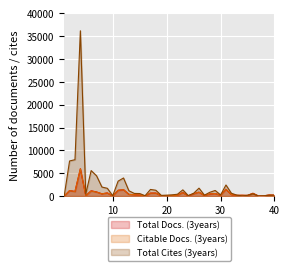

The Total Cites (3years) series shows 177 at 25. True or false?

False